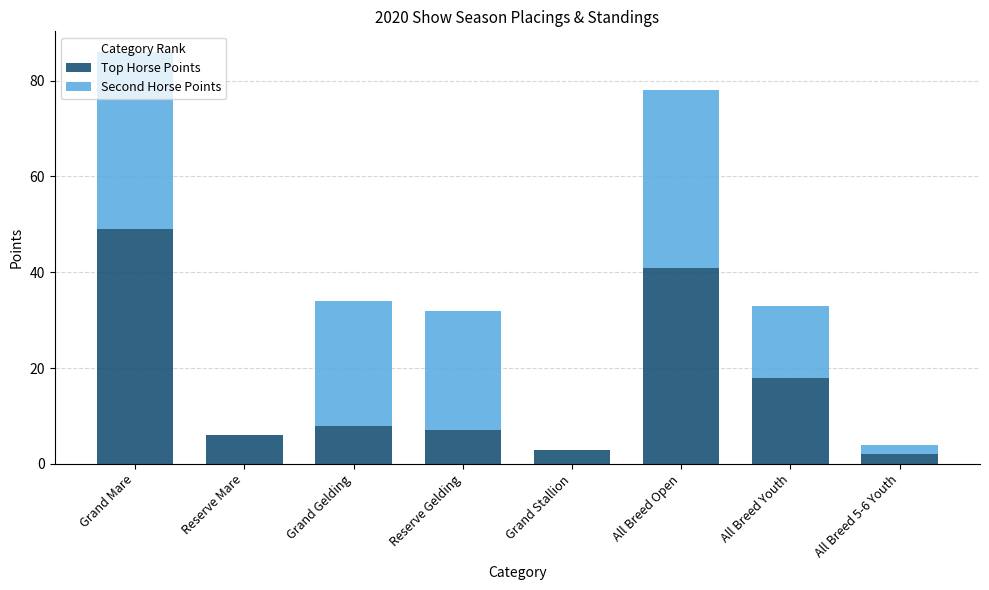

Does the chart contain stacked bars?

Yes